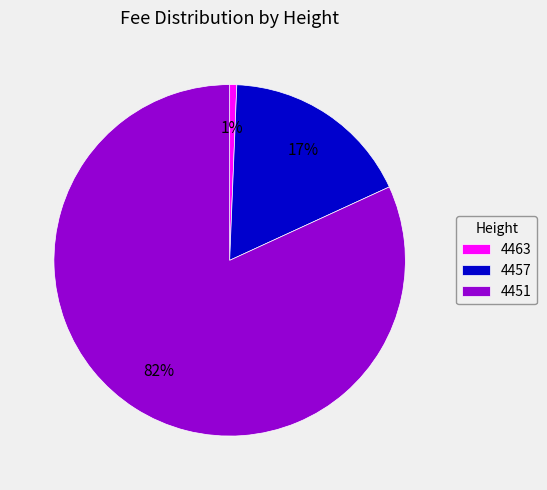

How many segments does this pie chart have?

3